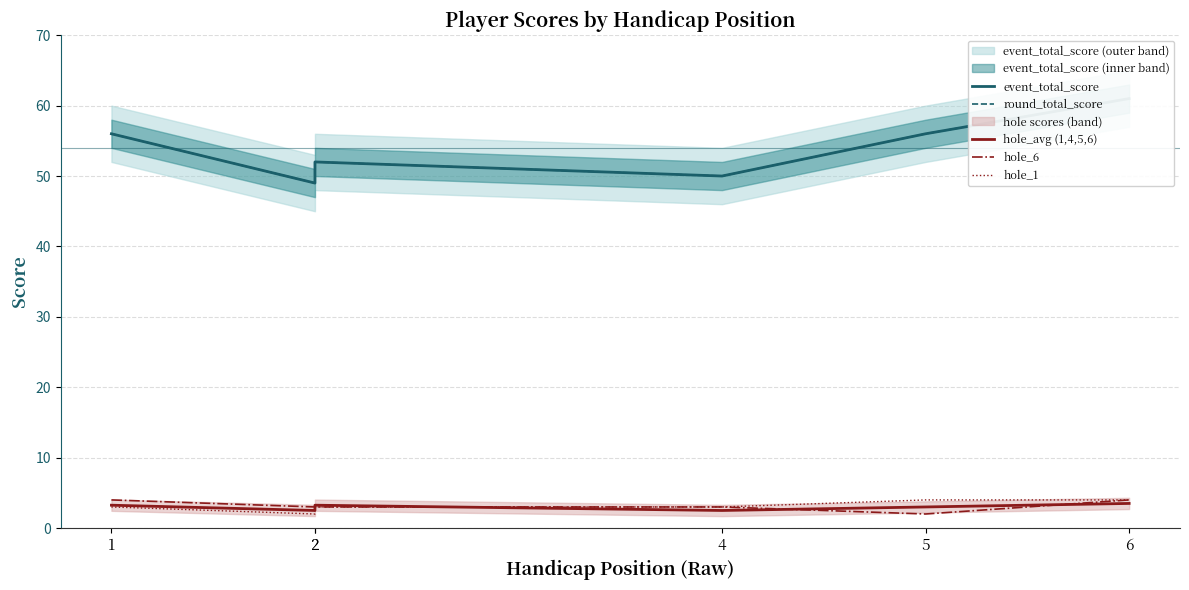

What is the maximum value shown in the chart?

61.0